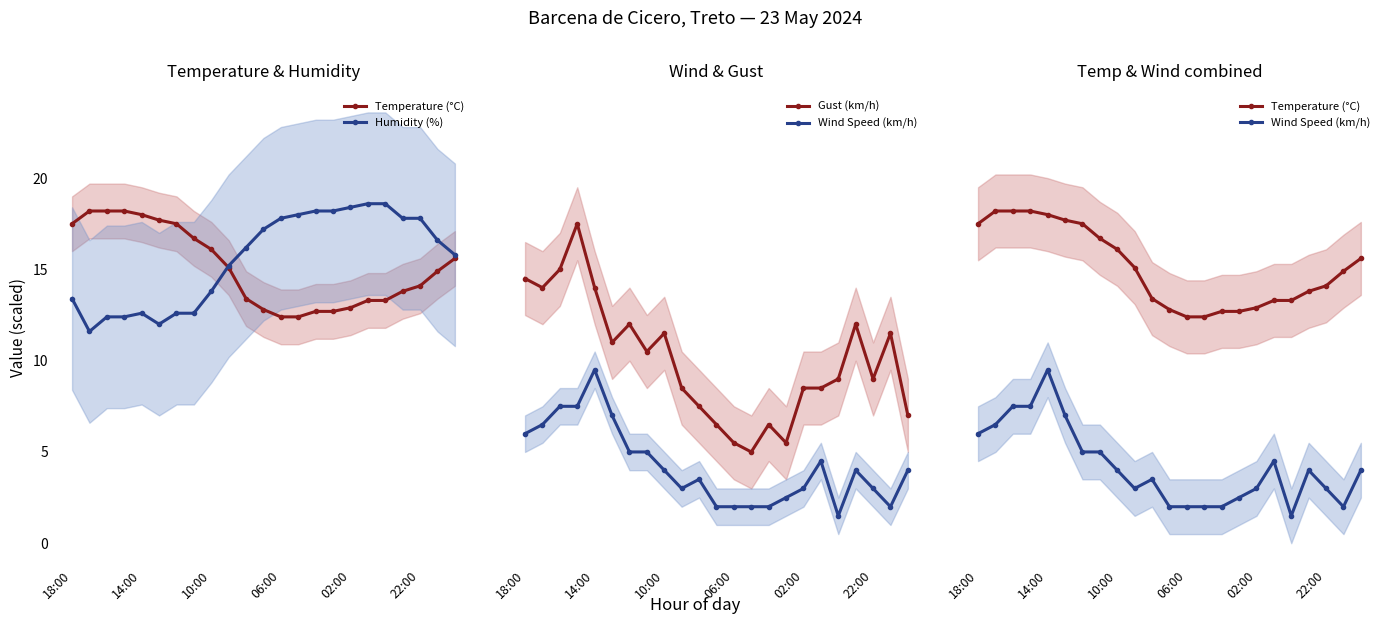

Count the number of data series in this chart.

4